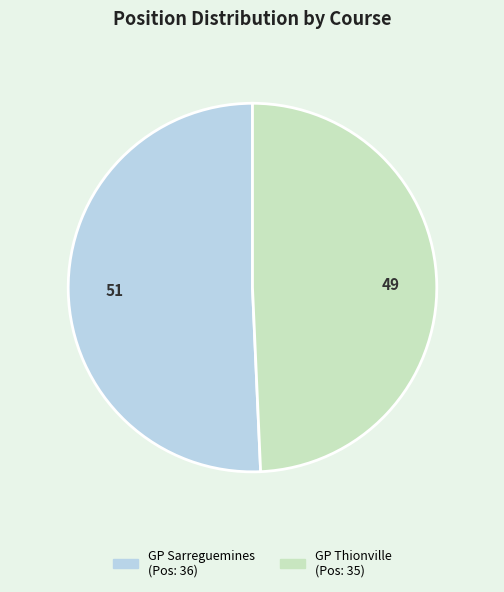

Is there any slice that represents more than half of the pie?

Yes